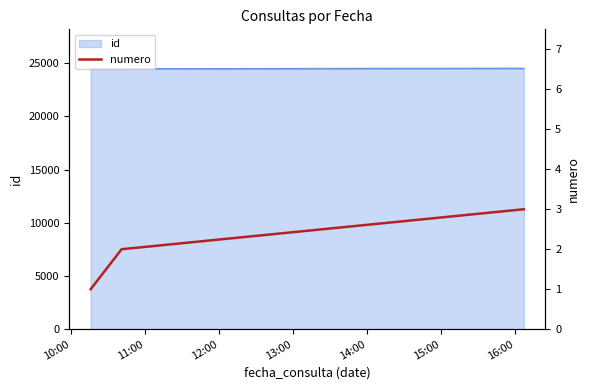

What is the change in value from 10:00 to 11:00?

+1